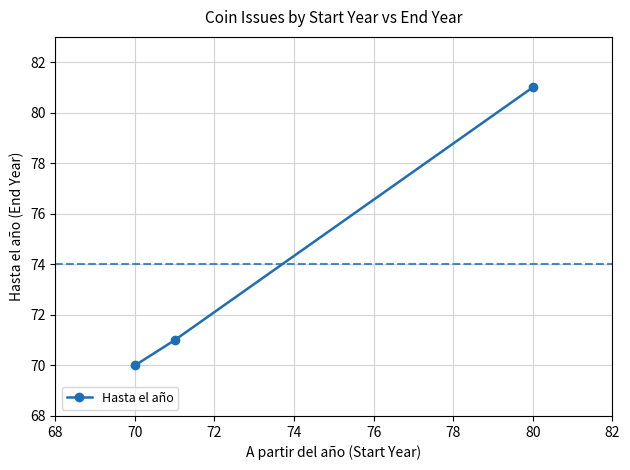

Reading left to right, what are all the values shown in this chart?

70	71	81